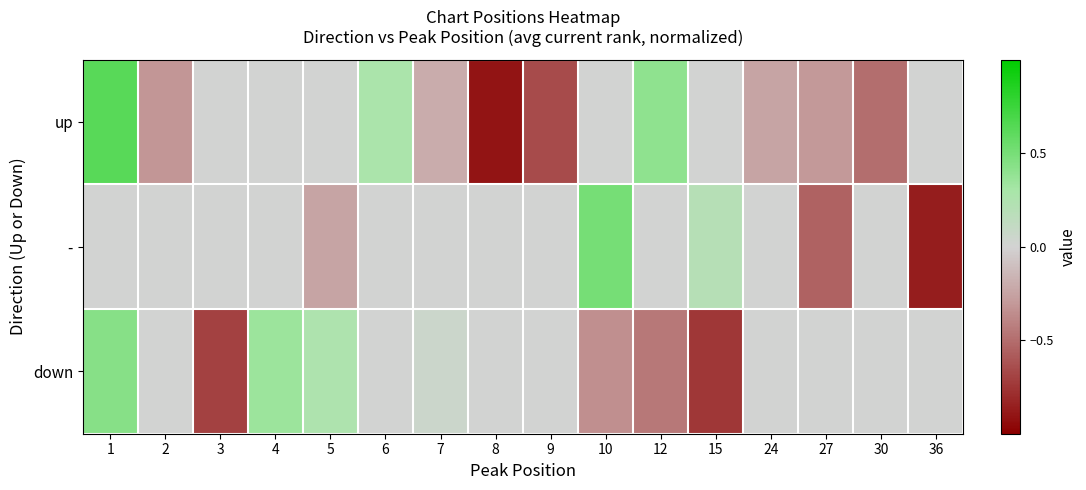

Reading right to left, what are all the values shown in this chart?

up: 36=0.0	30=-0.5	27=-0.3	24=-0.2	15=0.0	12=0.4	10=0.0	9=-0.7	8=-0.9	7=-0.2	6=0.3	5=0.0	4=0.0	3=0.0	2=-0.3	1=0.6
-: 36=-0.9	30=0.0	27=-0.6	24=0.0	15=0.2	12=0.0	10=0.5	9=0.0	8=0.0	7=0.0	6=0.0	5=-0.2	4=0.0	3=0.0	2=0.0	1=0.0
down: 36=0.0	30=0.0	27=0.0	24=0.0	15=-0.8	12=-0.5	10=-0.3	9=0.0	8=0.0	7=0.1	6=0.0	5=0.2	4=0.3	3=-0.7	2=0.0	1=0.4